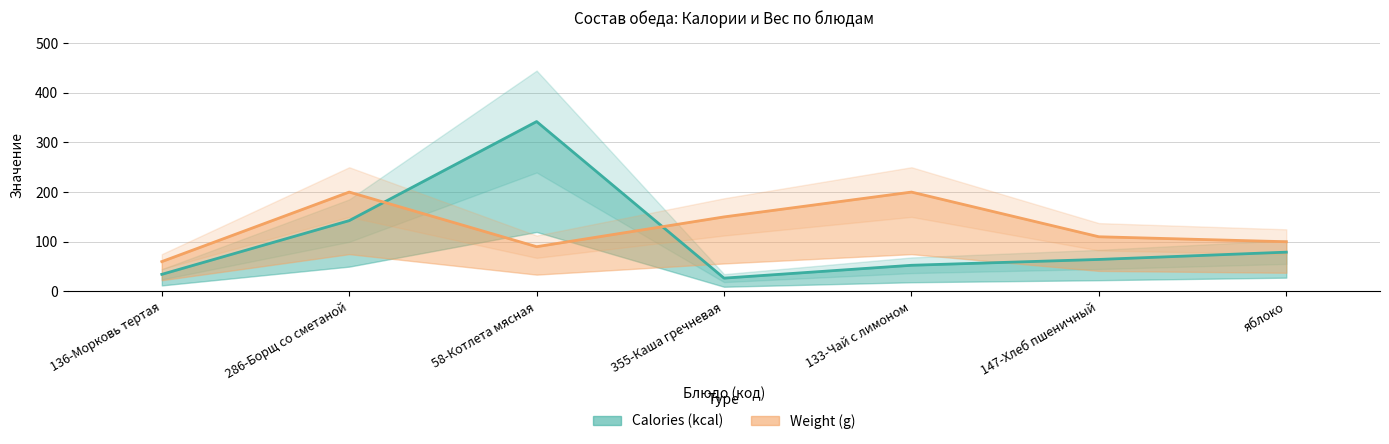

What is the label of the 7th point from the right?

136-Морковь тертая